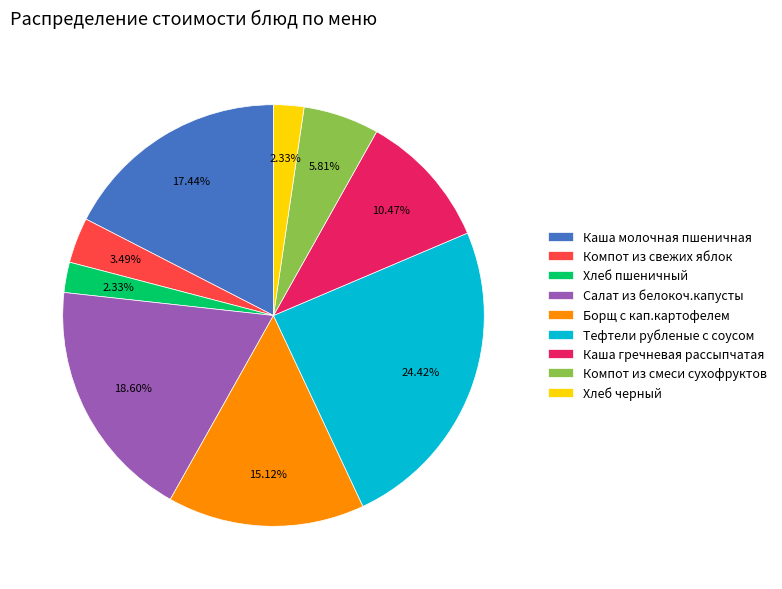

The Хлеб черный slice represents 2% of the pie. True or false?

True